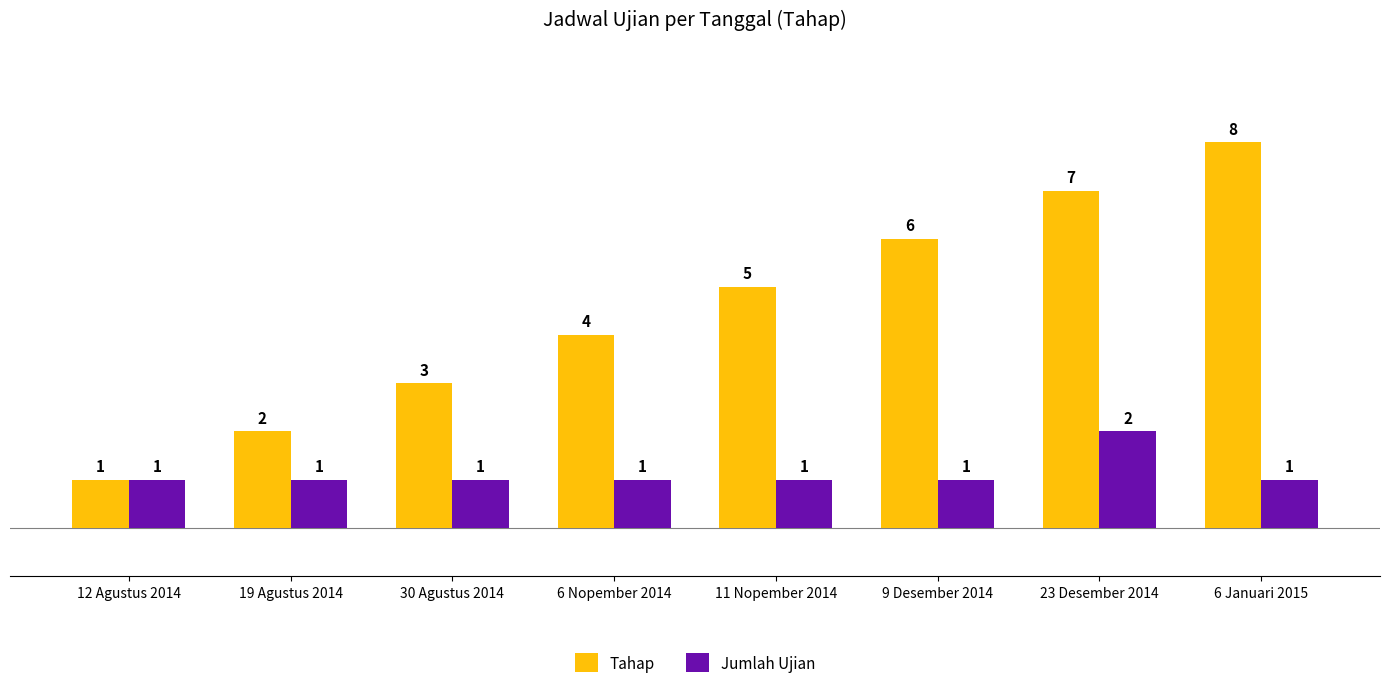

Count the Tahap values in the range 3 to 7.

5